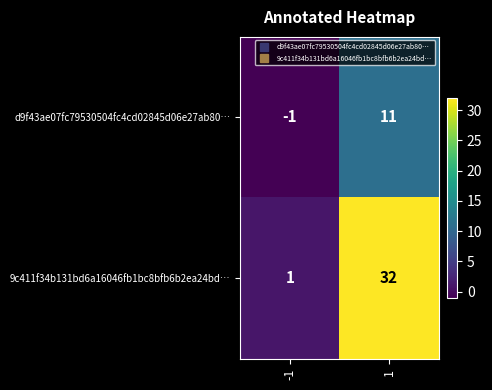

At which category is the sum across all series the highest?

1